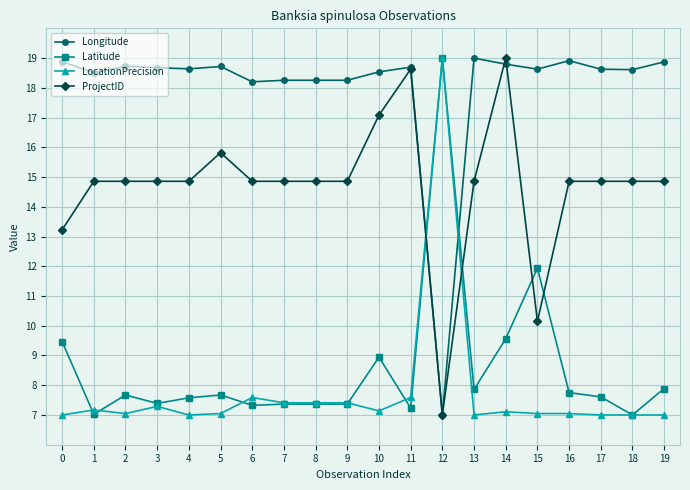

What is the value of the LocationPrecision point at the 13th from the left?

19.0